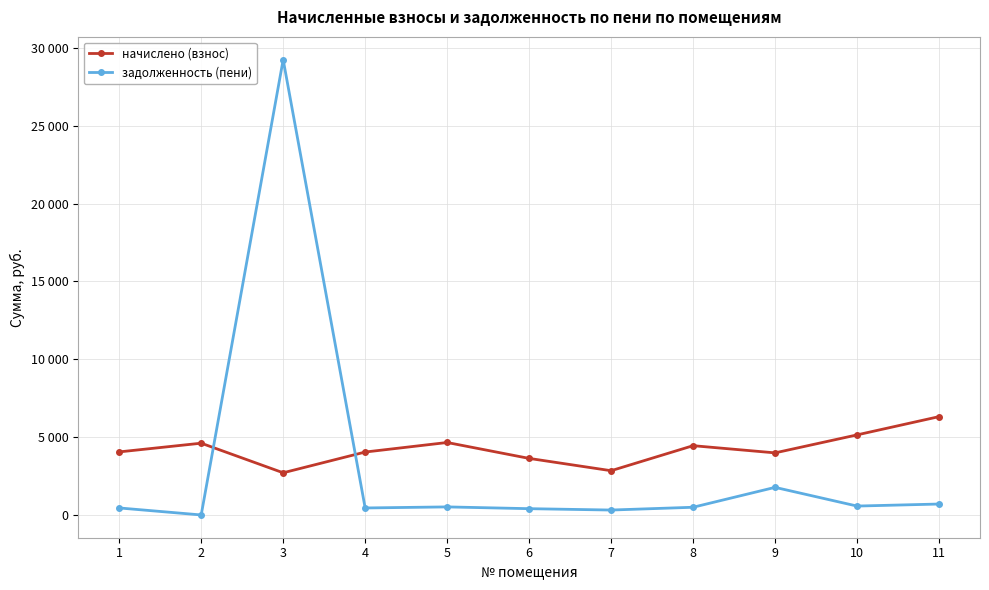

Is this an area chart (filled region under the line)?

No